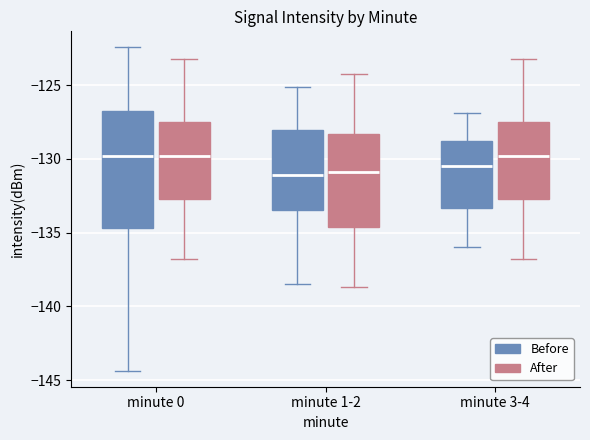

Comparing the boxes themselves (not the whiskers), which one is the tallest?

minute 0 (Before)